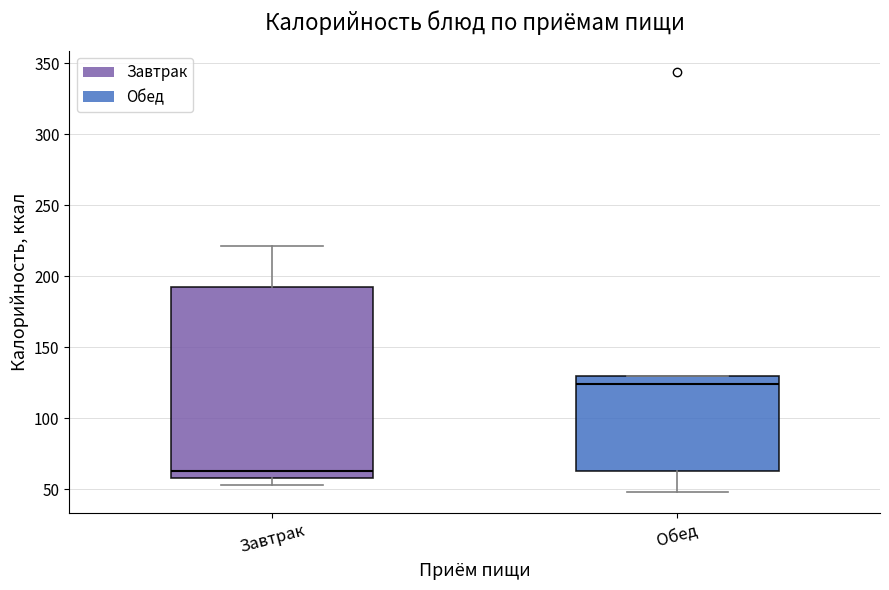

Which box's median line is the lowest?

Завтрак